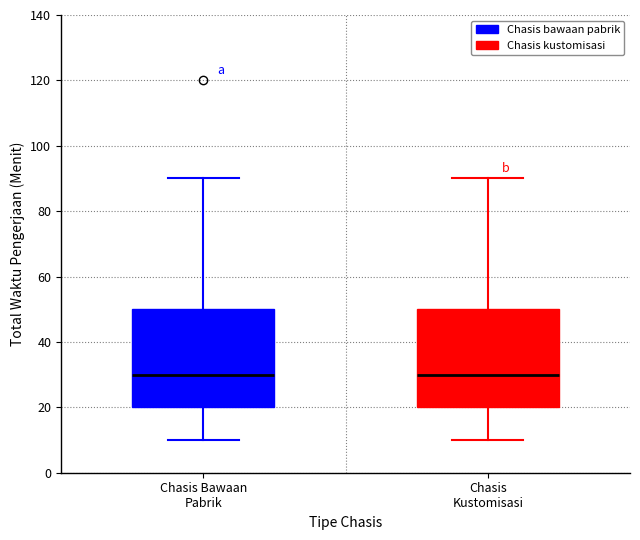

Where is the upper edge of the box for Chasis Bawaan Pabrik on the y-axis? The values are not printed on the chart, so give them approximately, as read against the axis.

50